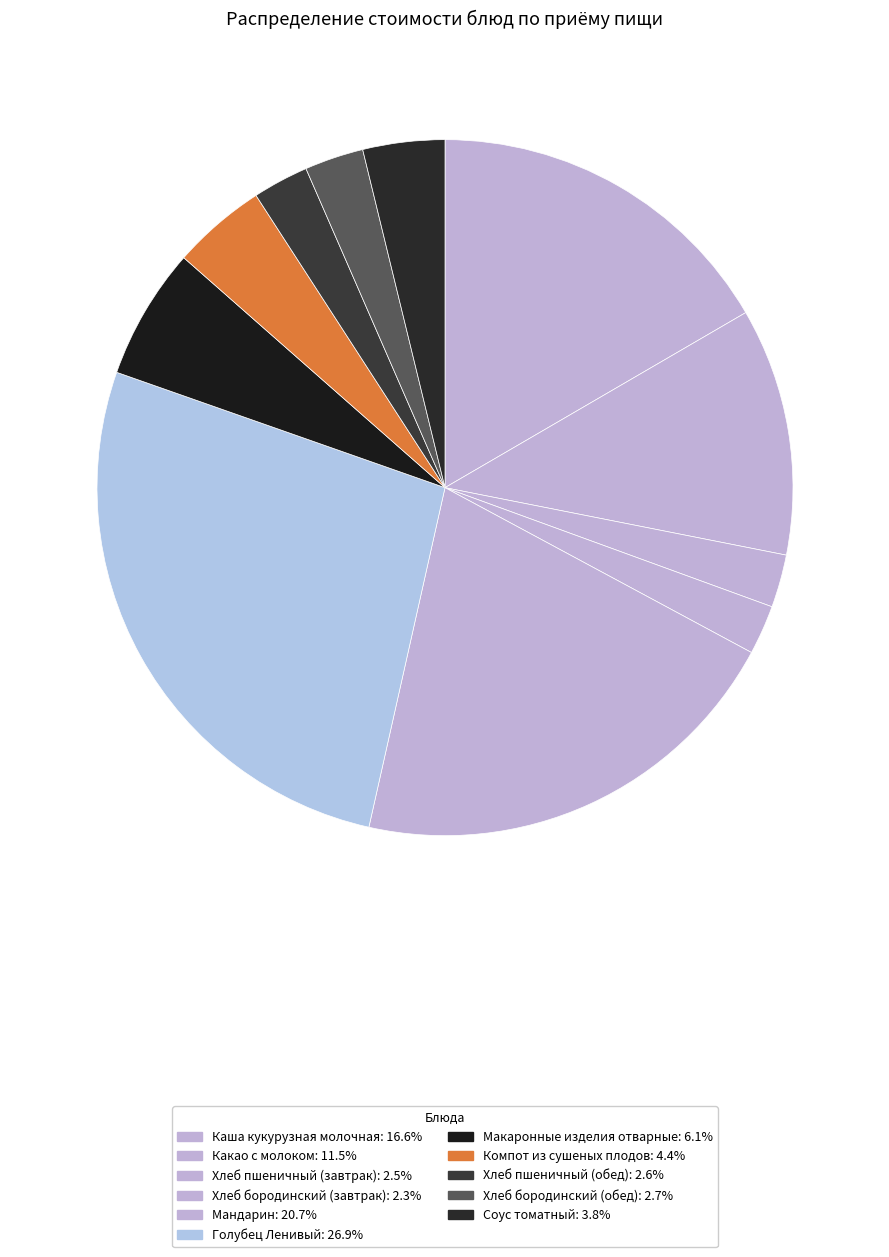

Is there any slice that represents more than half of the pie?

No